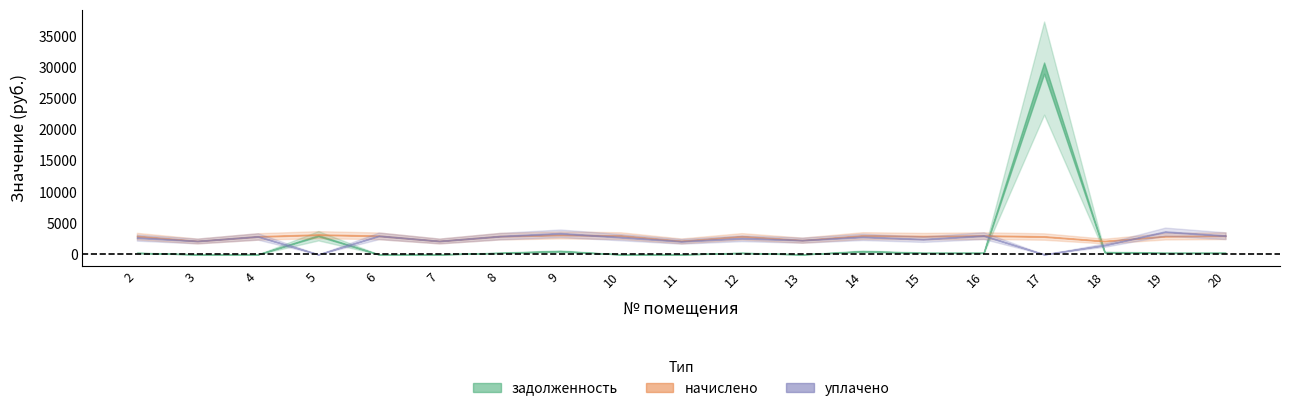

How many distinct data groups are displayed?

3